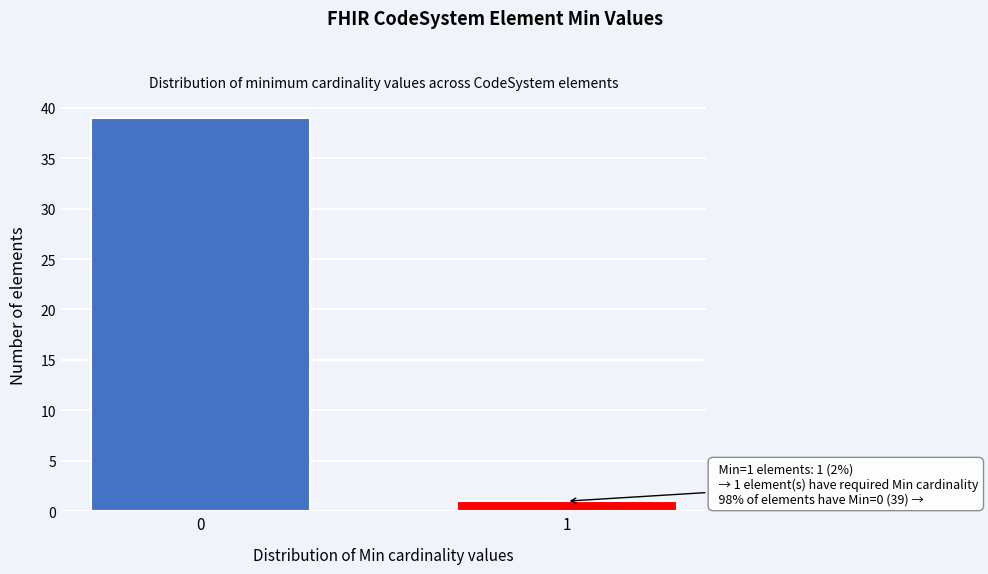

Reading right to left, list all the values displayed in this chart.

1	39